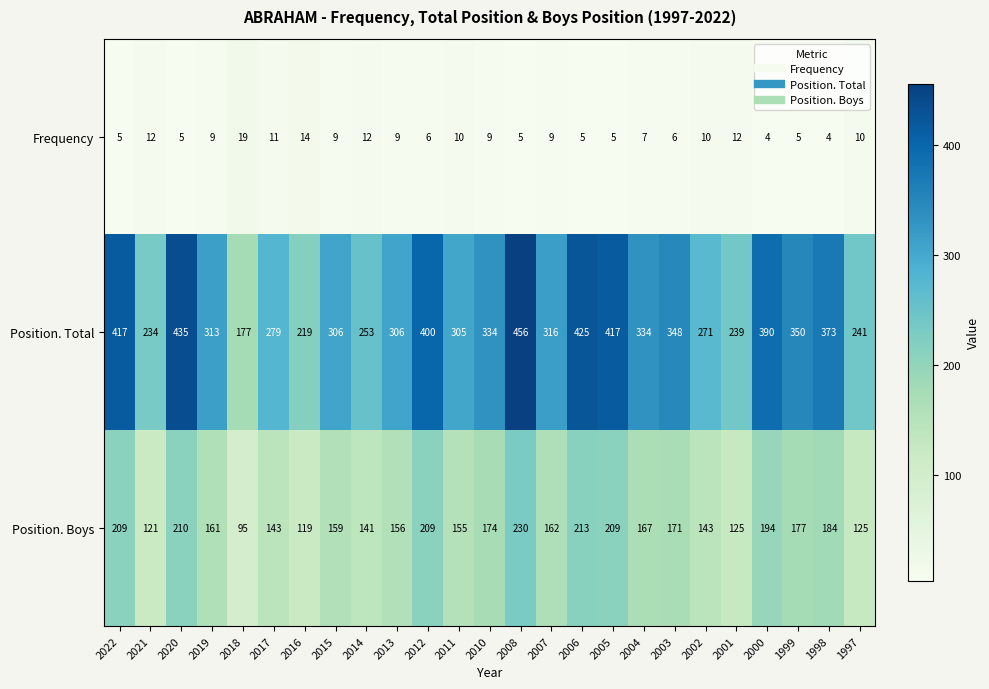

What is the average value of the Position. Boys series?

166